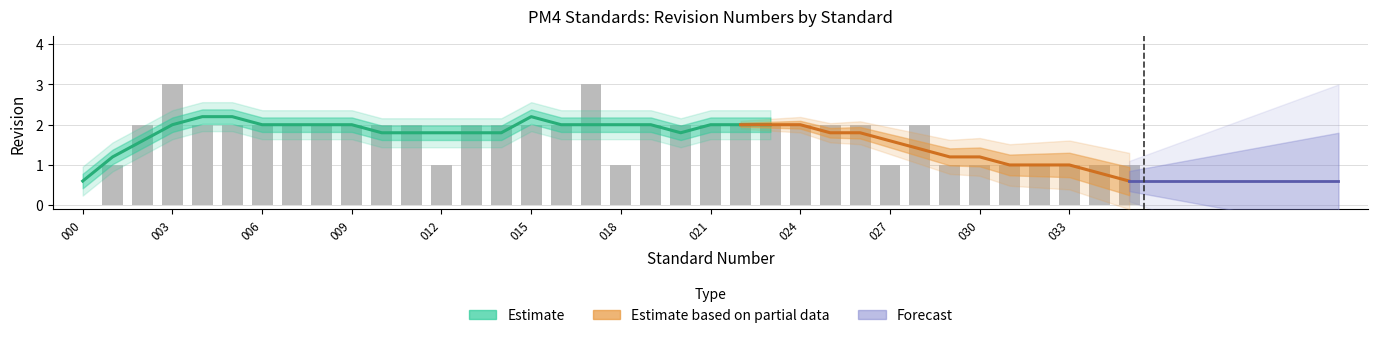

List the labels in order of value, largest first.

003, 017, 002, 004, 005, 006, 007, 008, 009, 010, 011, 013, 014, 015, 016, 019, 020, 021, 022, 023, 024, 025, 026, 028, 001, 012, 018, 027, 029, 030, 031, 032, 033, 034, 035, 000